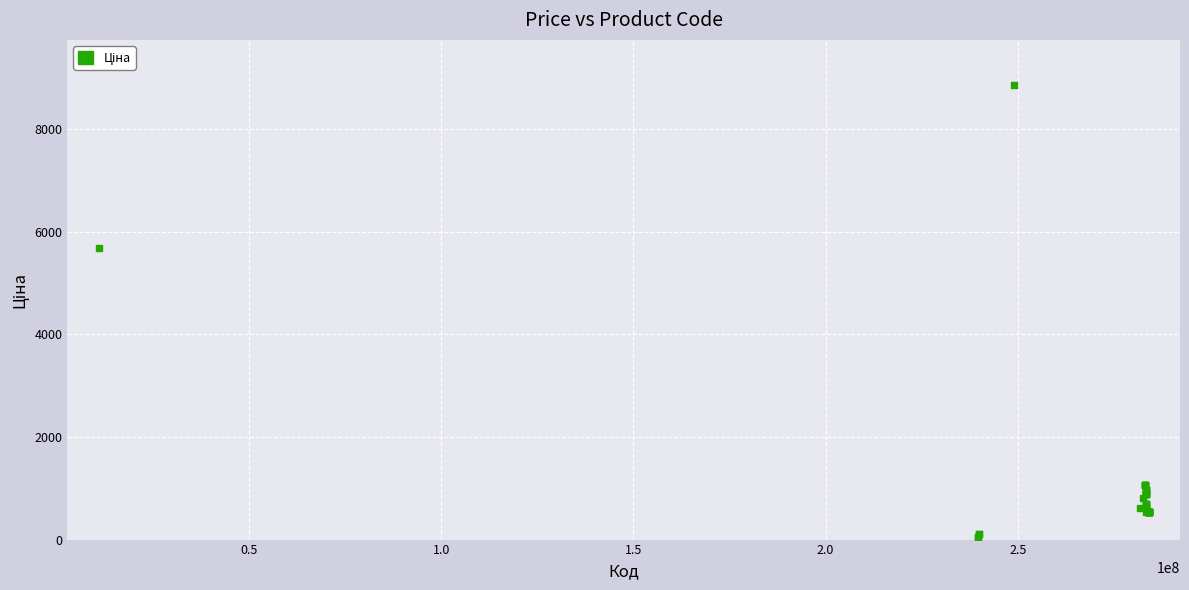

What Y value in the scatter plot is closest to 4456?

5673.8